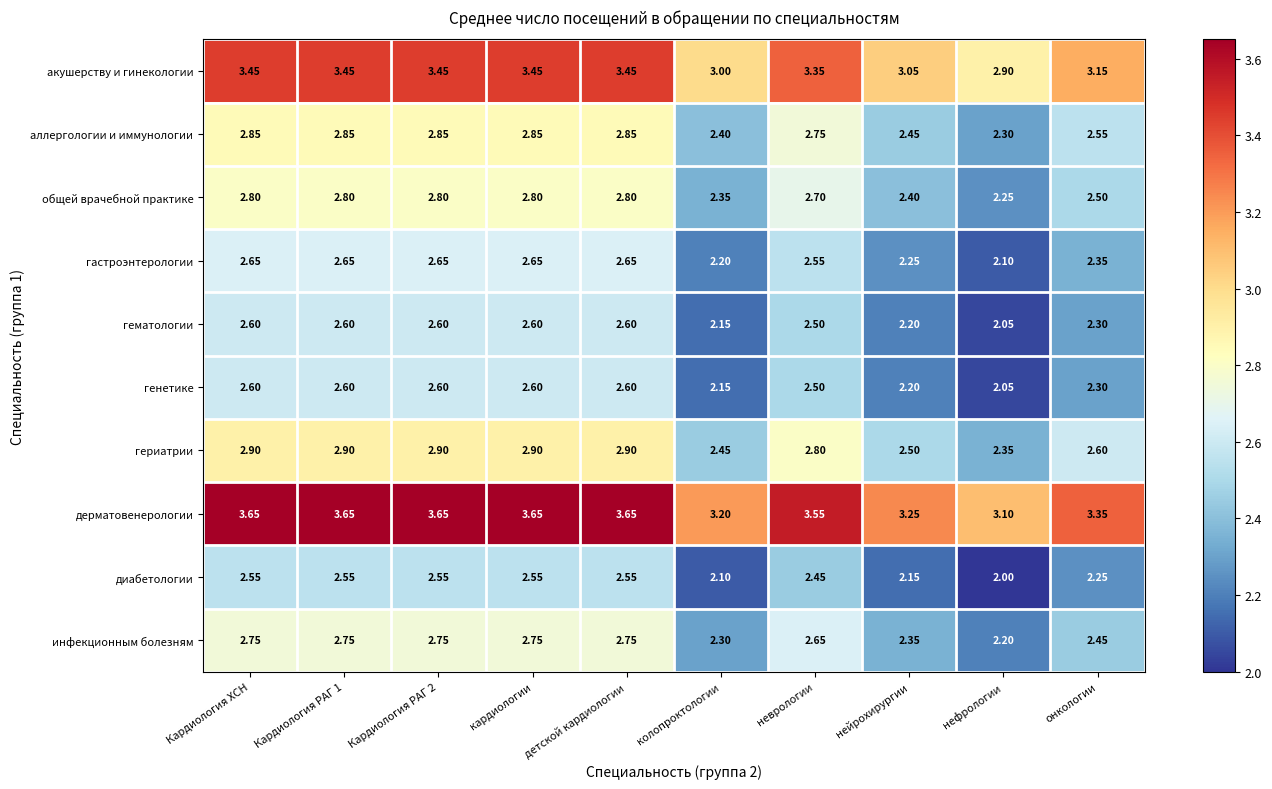

Which category has the lowest value across all series?

нефрологии